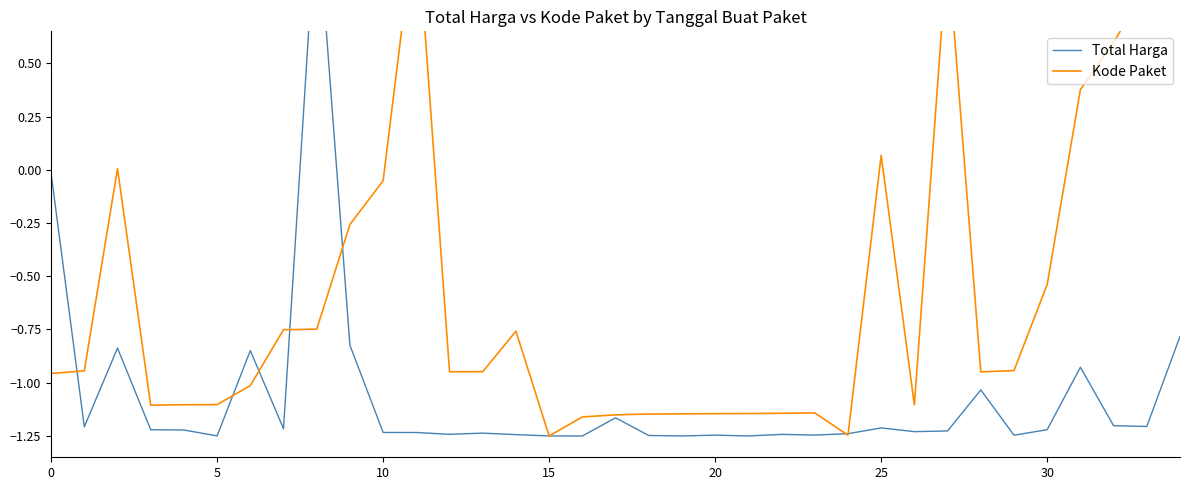

At 32, list the series in order from largest to smallest.

Kode Paket, Total Harga